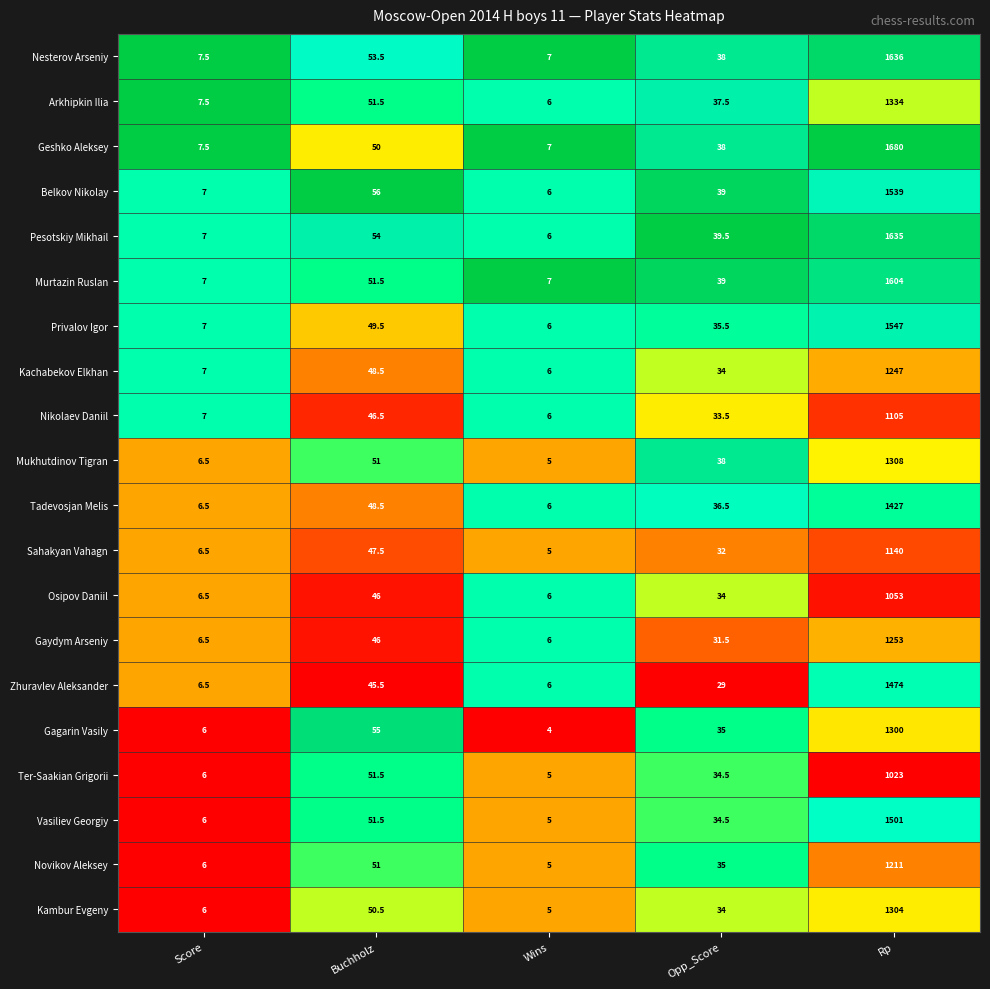

What is the average value of the Vasiliev Georgiy series?

319.6